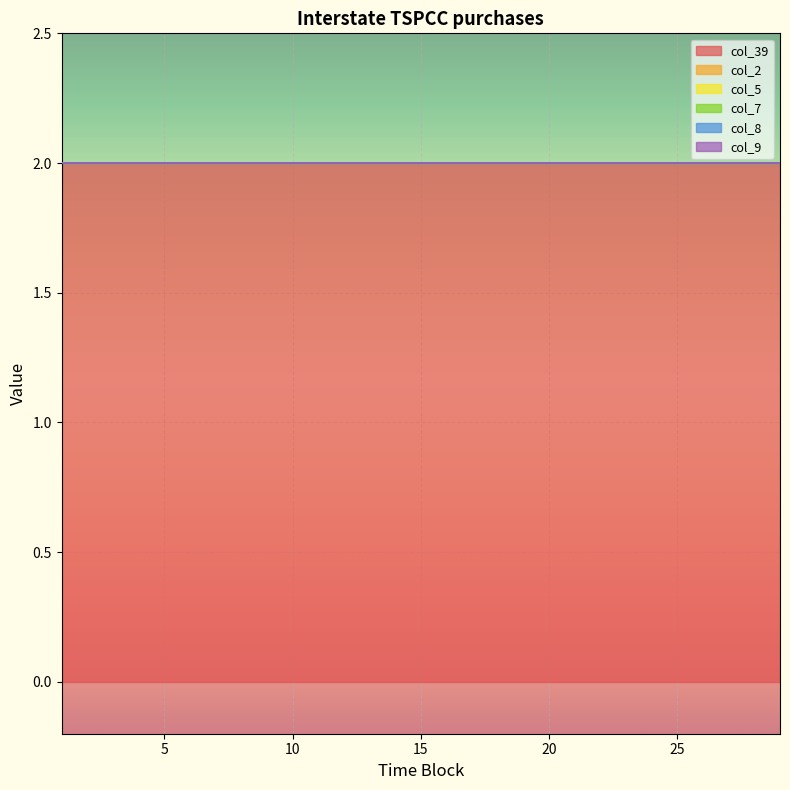

True or false: col_2 and col_5 intersect in this chart.

False